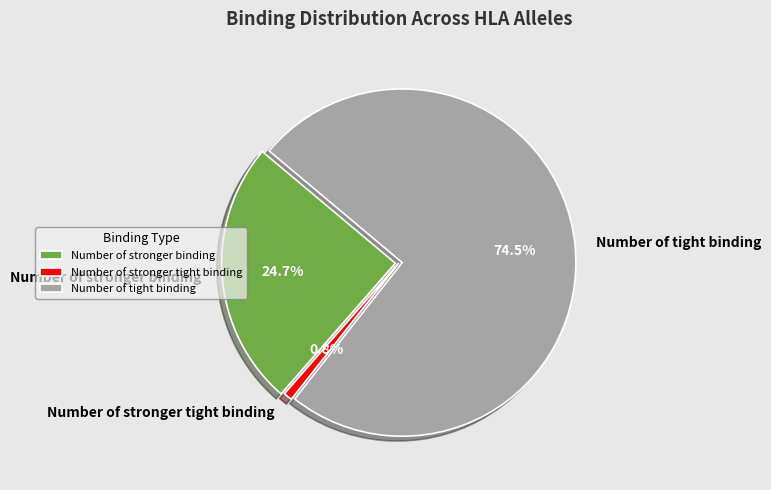

How many segments does this pie chart have?

3